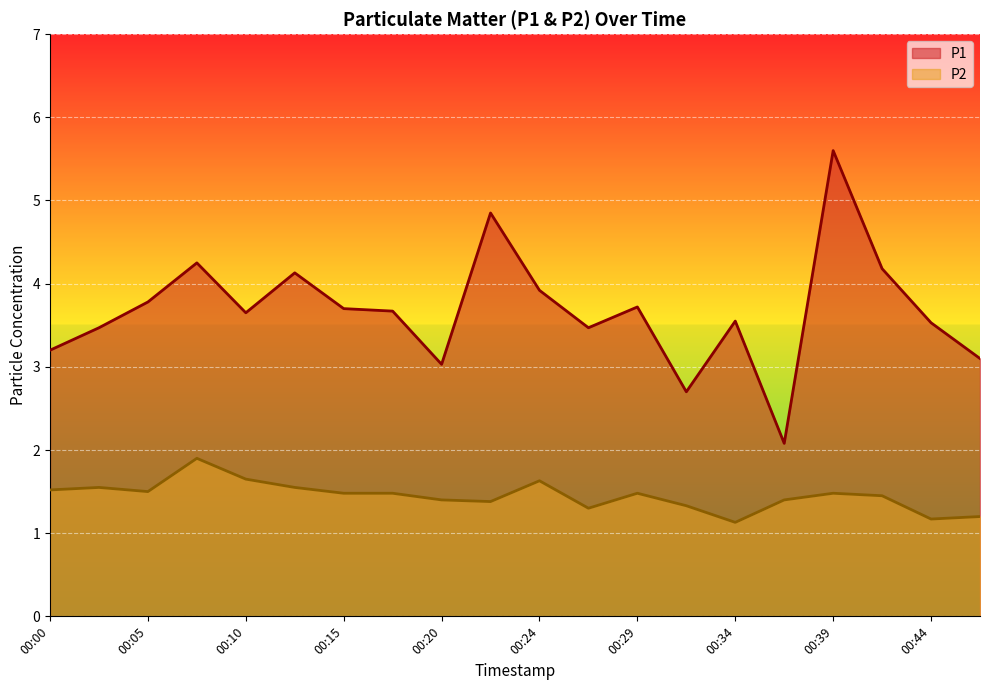

Which category has the lowest value across all series?

00:34